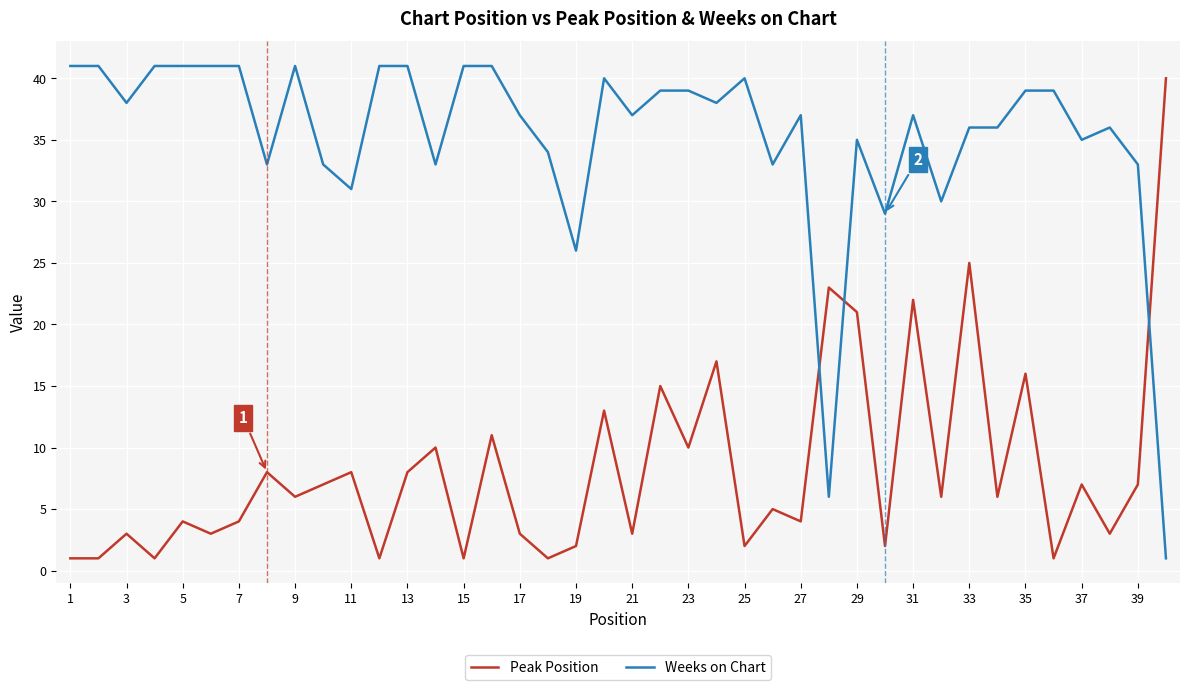

What is the average value of the Peak Position series?

8